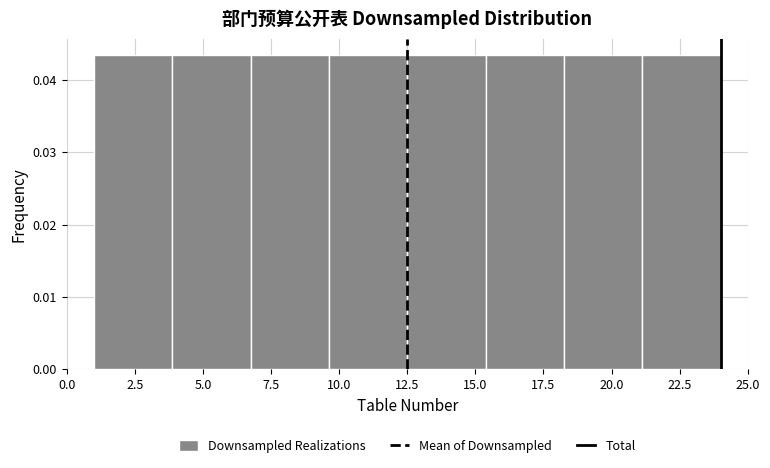

How tall is the bar that spans 9.5 to 12.5 on the x-axis? Neither the bar edges nor the heights are printed on the chart, so give them approximately, as read against the axes.

0.043